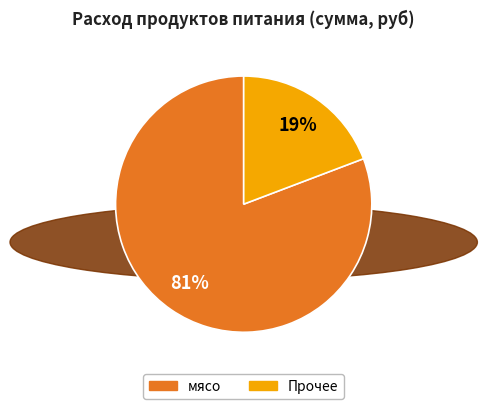

How many segments does this pie chart have?

2